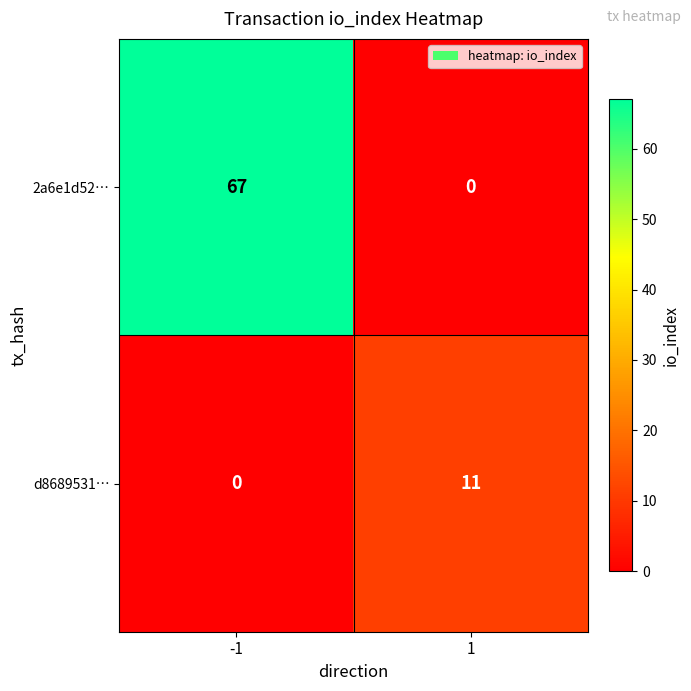

Which category has the highest value across all series?

-1